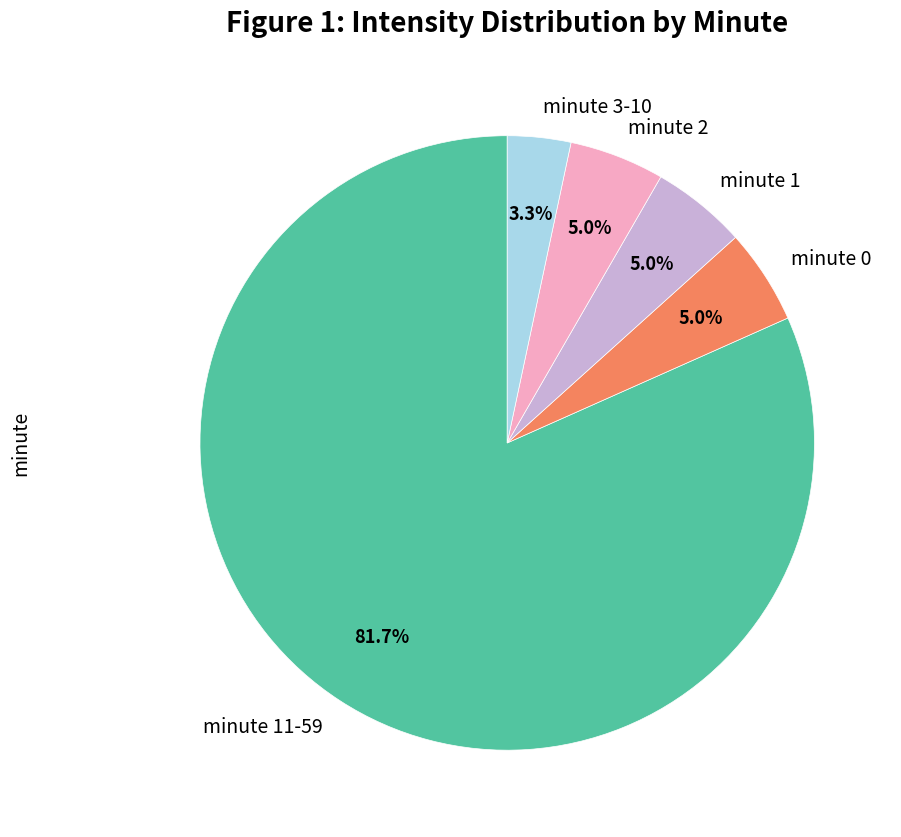

Which category has the smallest portion of the pie?

minute 3-10